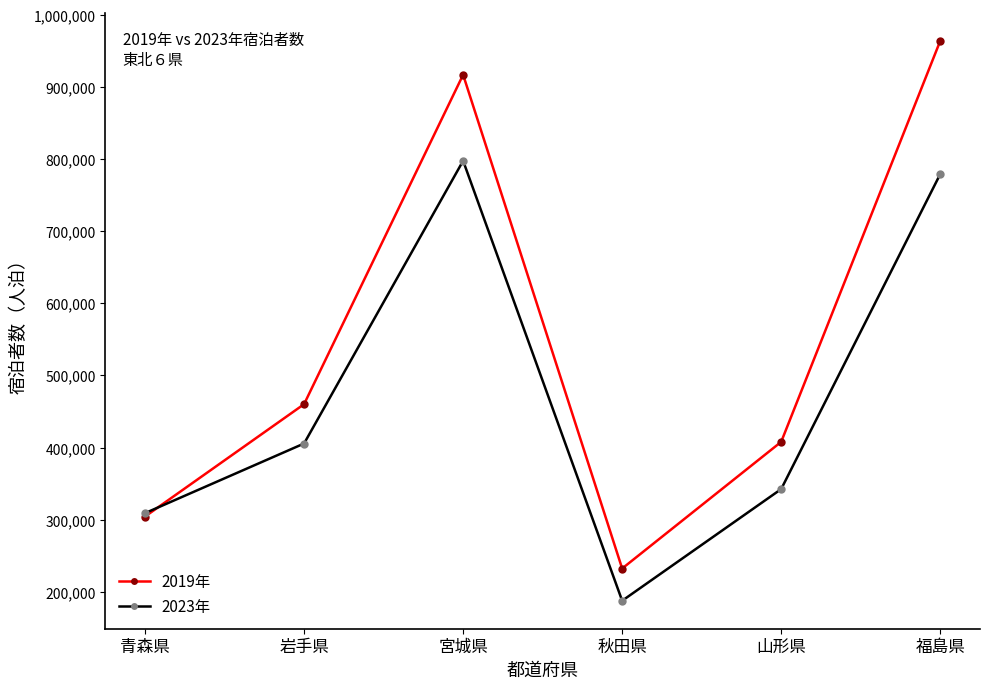

What is the difference between the highest and lowest values at 山形県?

65480